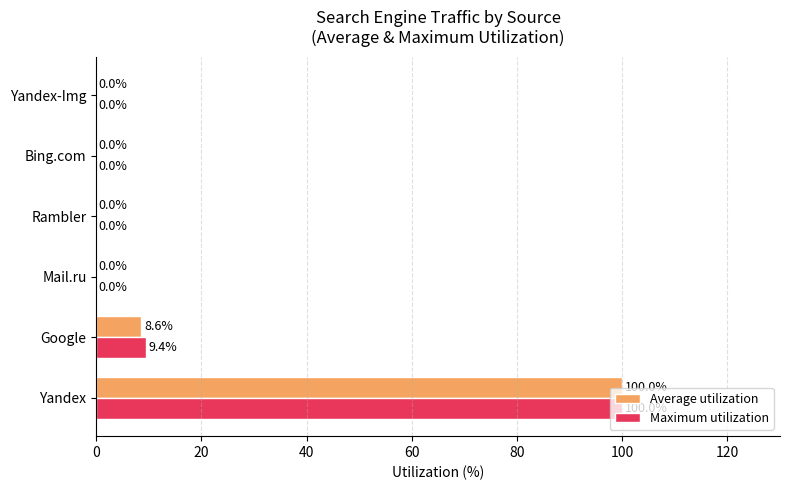

Is it true that Maximum utilization equals 0.0 at Mail.ru?

True